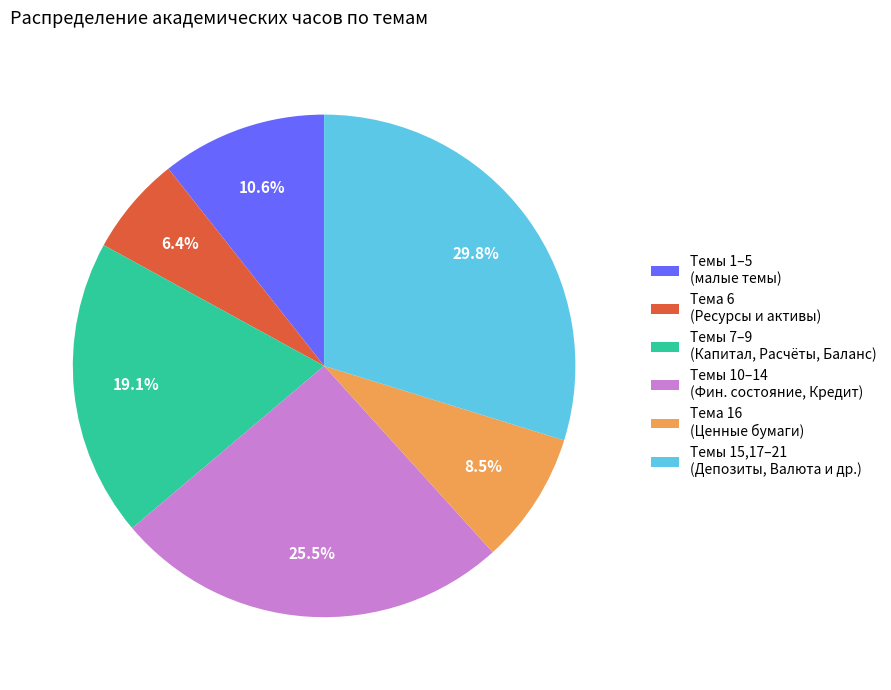

What percentage is NOT represented by Темы 1–5 (малые темы)?

89.4%